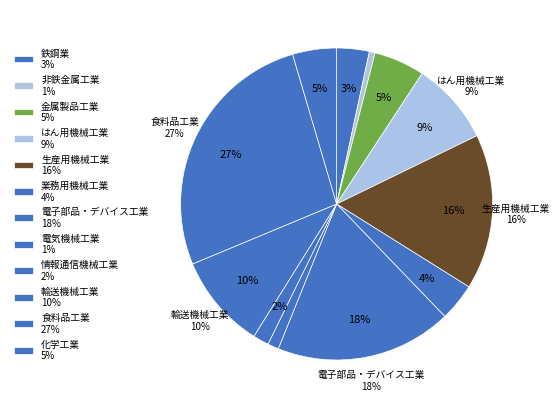

How many segments does this pie chart have?

12